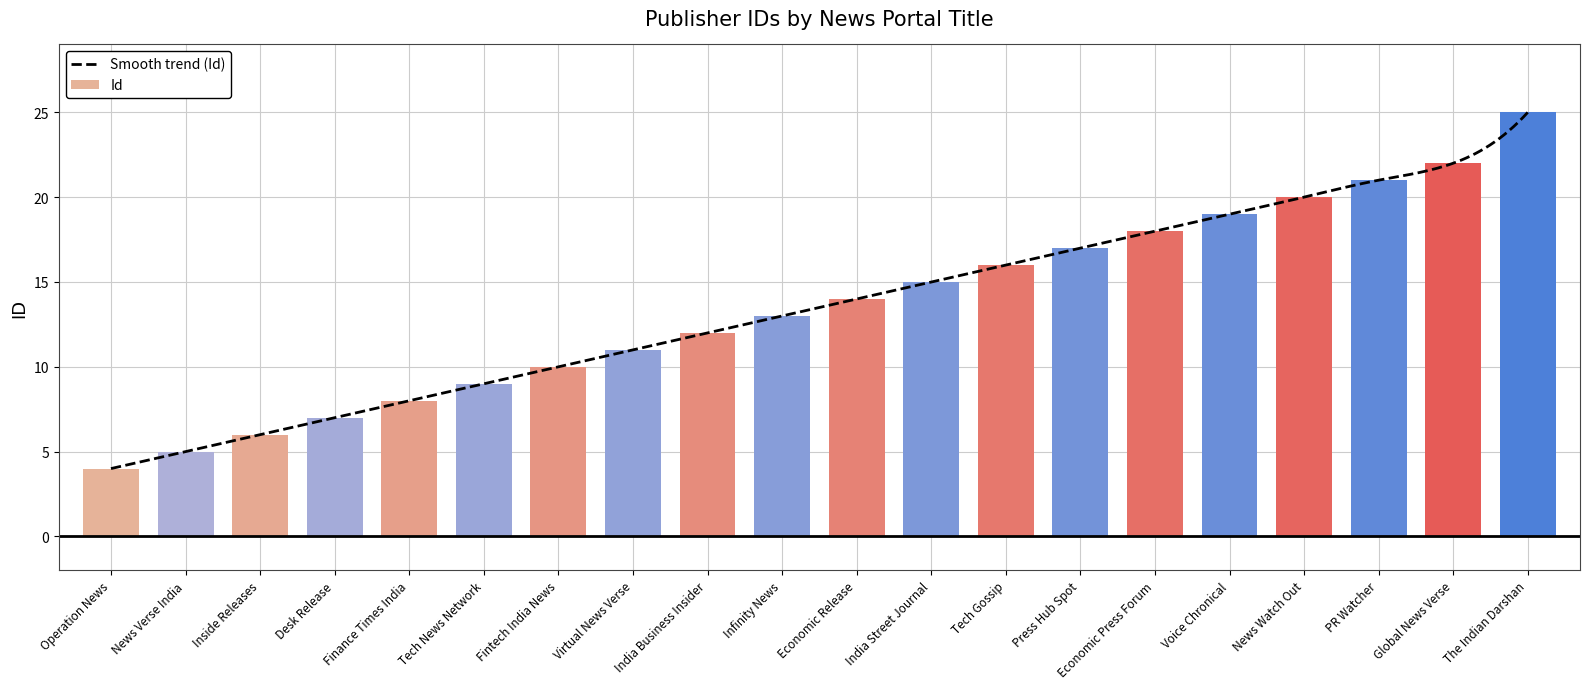

What is the label of the 20th bar from the right?

Operation News